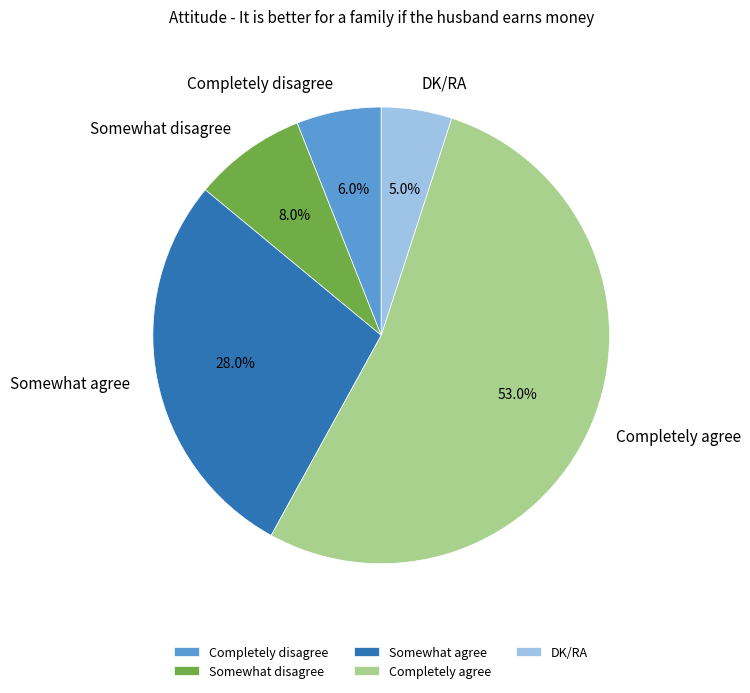

Does Completely agree account for over 50% of the chart?

Yes